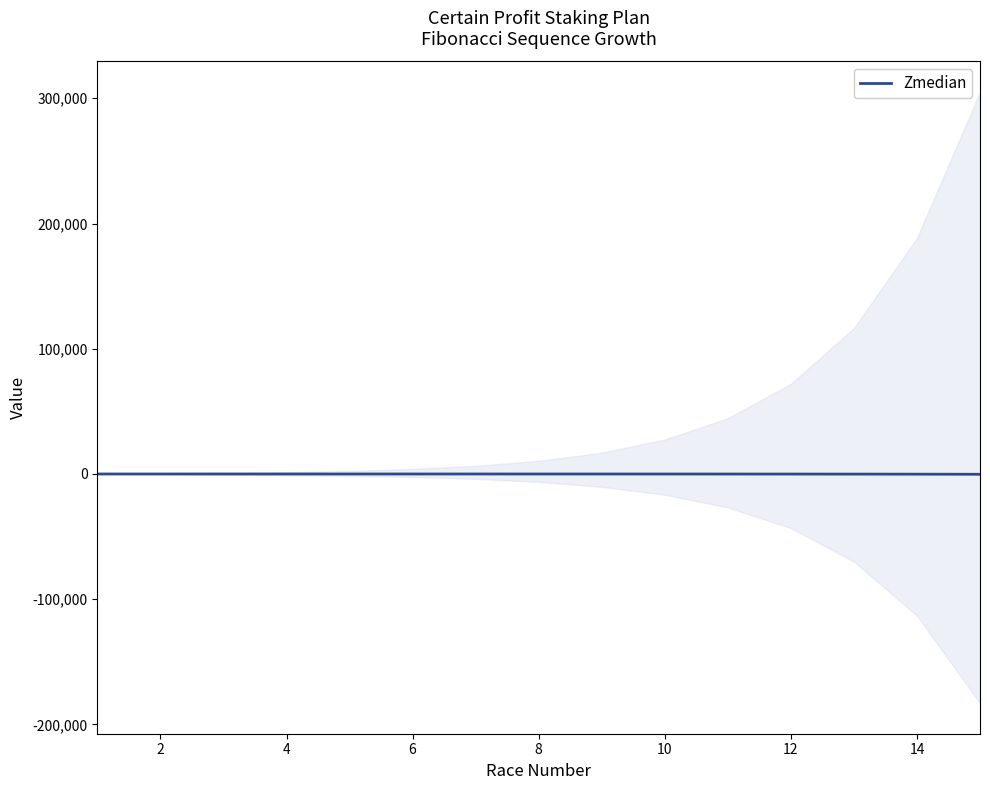

True or false: there are more than 0 points higher than both neighbors.

False